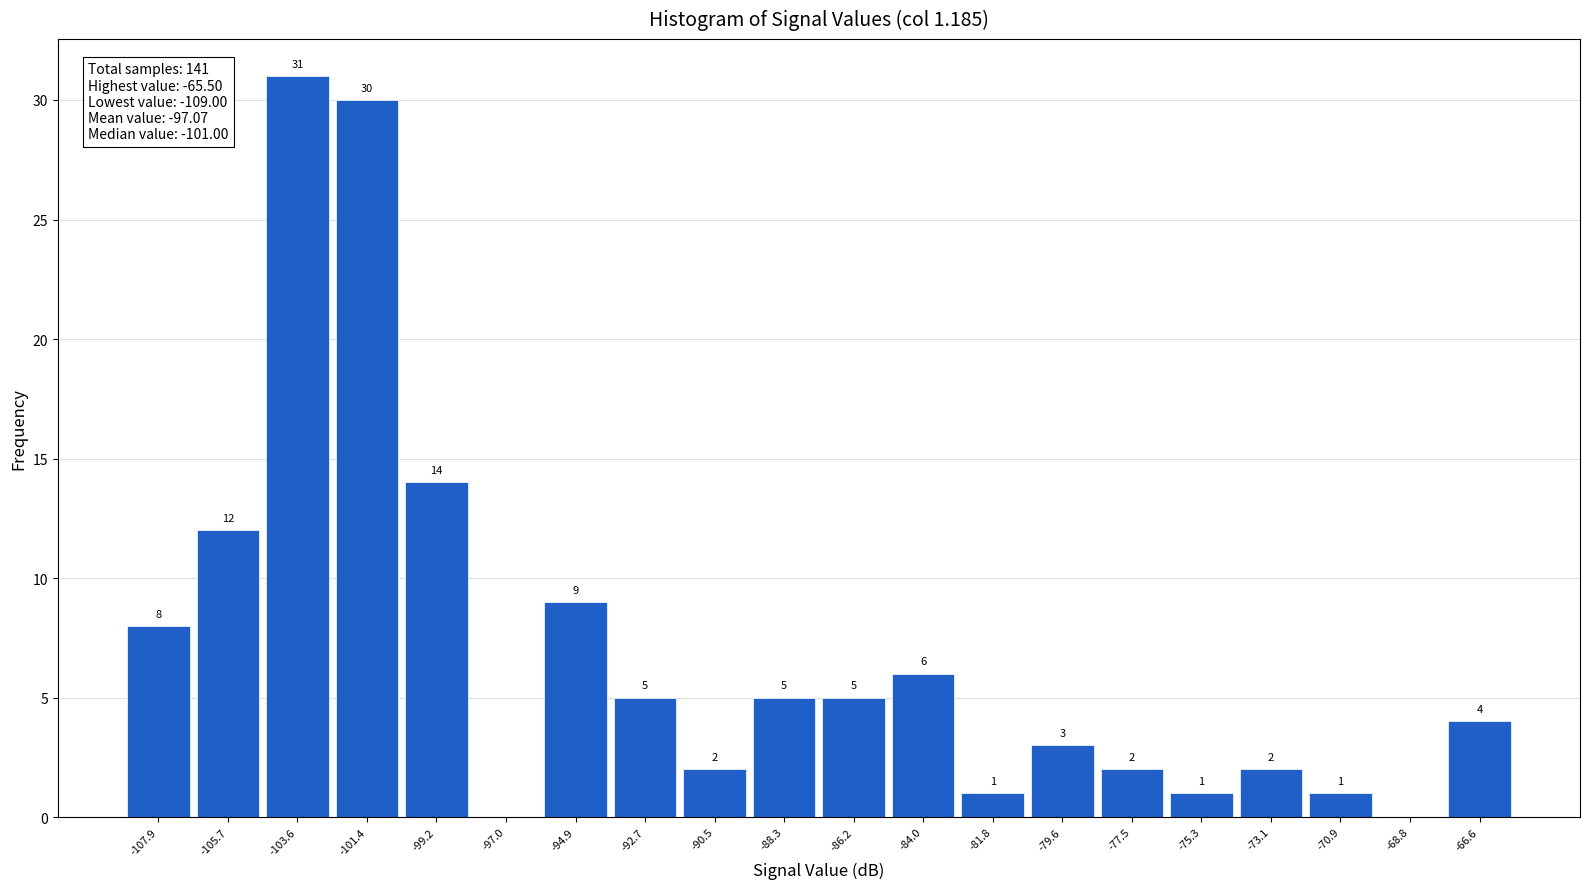

Over which range of the x-axis is the bar tallest?

-104.5 to -102.5